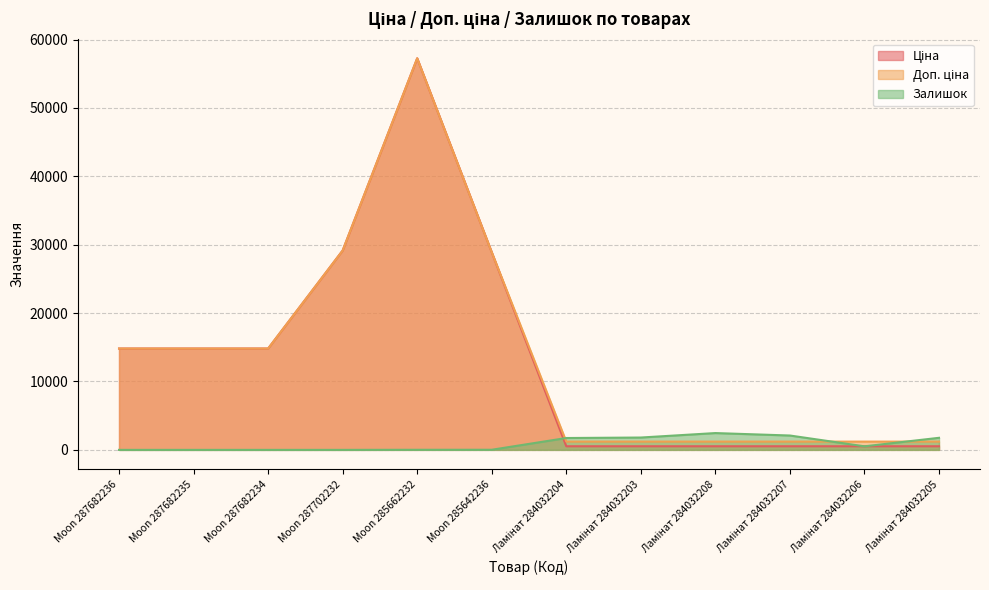

Which has a higher value, Ламінат 284032208 or Moon 287682235?

Moon 287682235